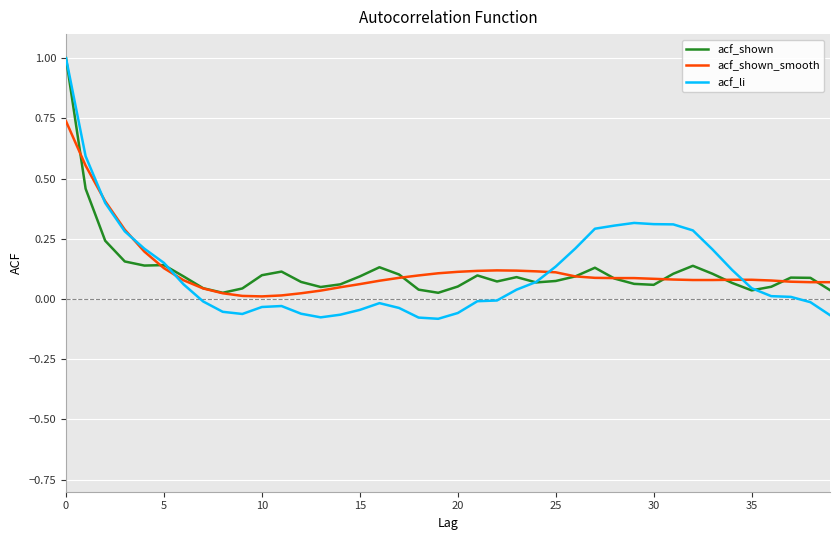

What is the sum of all acf_shown values?

4.7